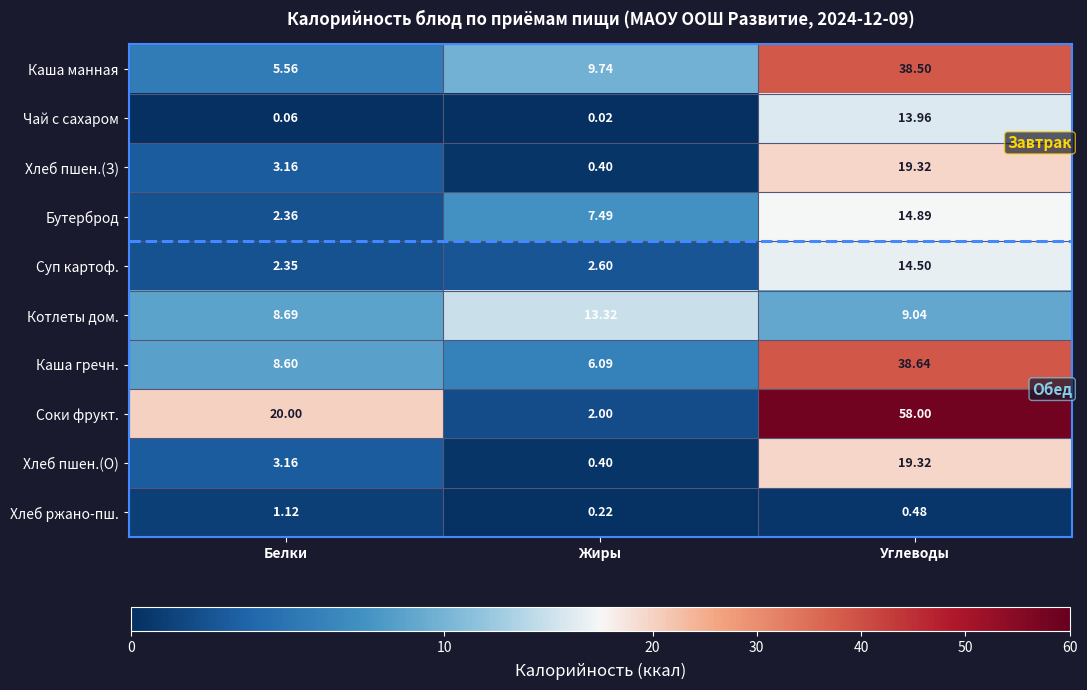

Which category has the highest value across all series?

Углеводы